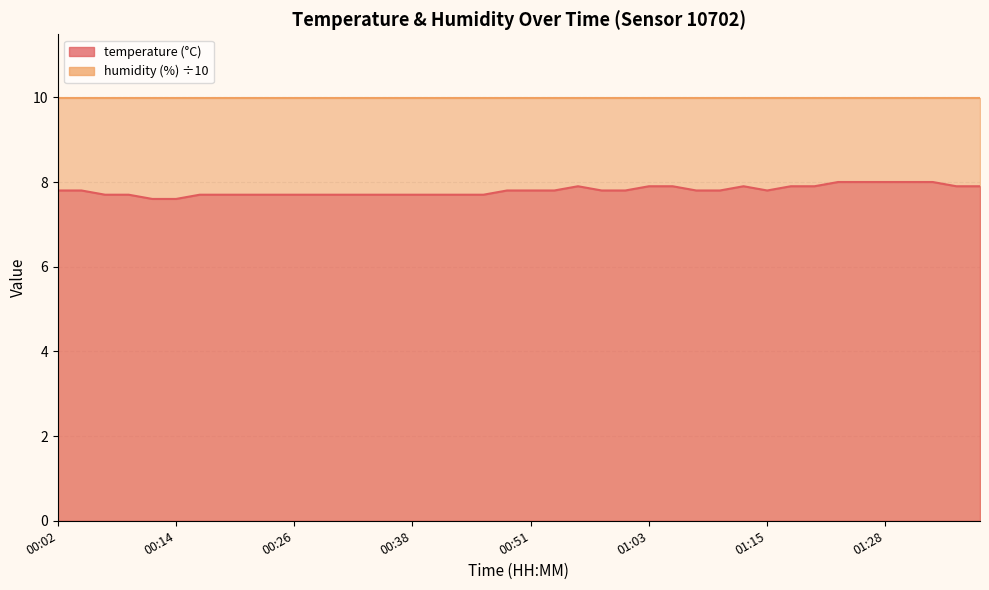

Reading left to right, what are all the values shown in this chart?

00:02=7.8	00:04=7.8	00:06=7.7	00:09=7.7	00:11=7.6	00:14=7.6	00:16=7.7	00:19=7.7	00:21=7.7	00:24=7.7	00:26=7.7	00:29=7.7	00:31=7.7	00:34=7.7	00:36=7.7	00:38=7.7	00:41=7.7	00:43=7.7	00:46=7.7	00:48=7.8	00:51=7.8	00:53=7.8	00:56=7.9	00:58=7.8	01:01=7.8	01:03=7.9	01:06=7.9	01:08=7.8	01:11=7.8	01:13=7.9	01:15=7.8	01:18=7.9	01:20=7.9	01:23=8.0	01:25=8.0	01:28=8.0	01:30=8.0	01:33=8.0	01:35=7.9	01:38=7.9